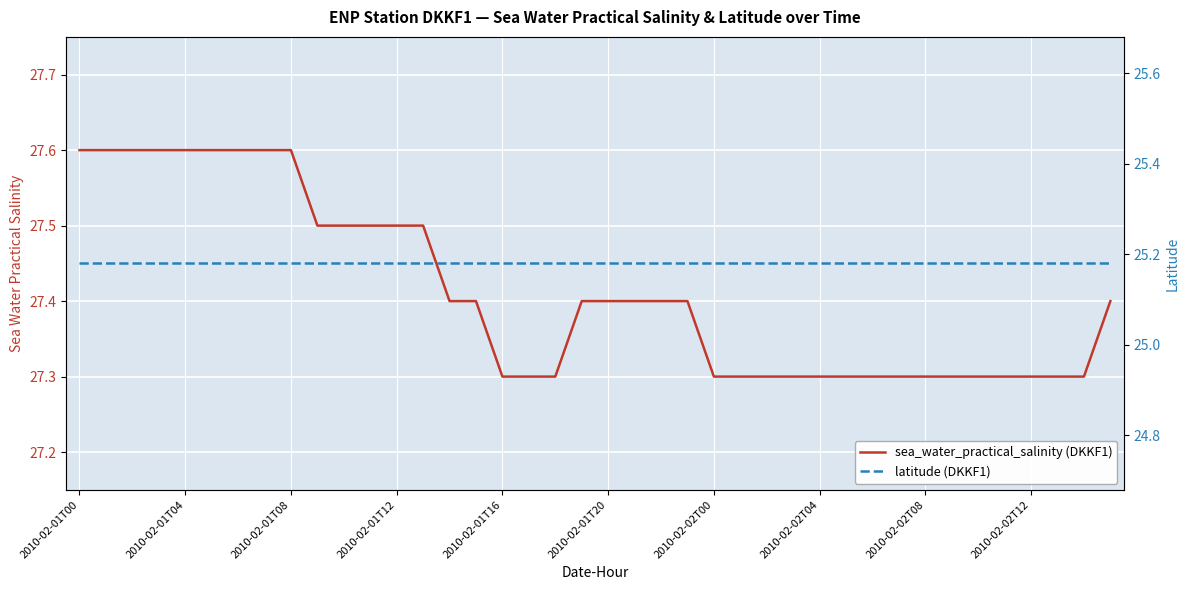

True or false: latitude (DKKF1) and sea_water_practical_salinity (DKKF1) cross at least once.

False